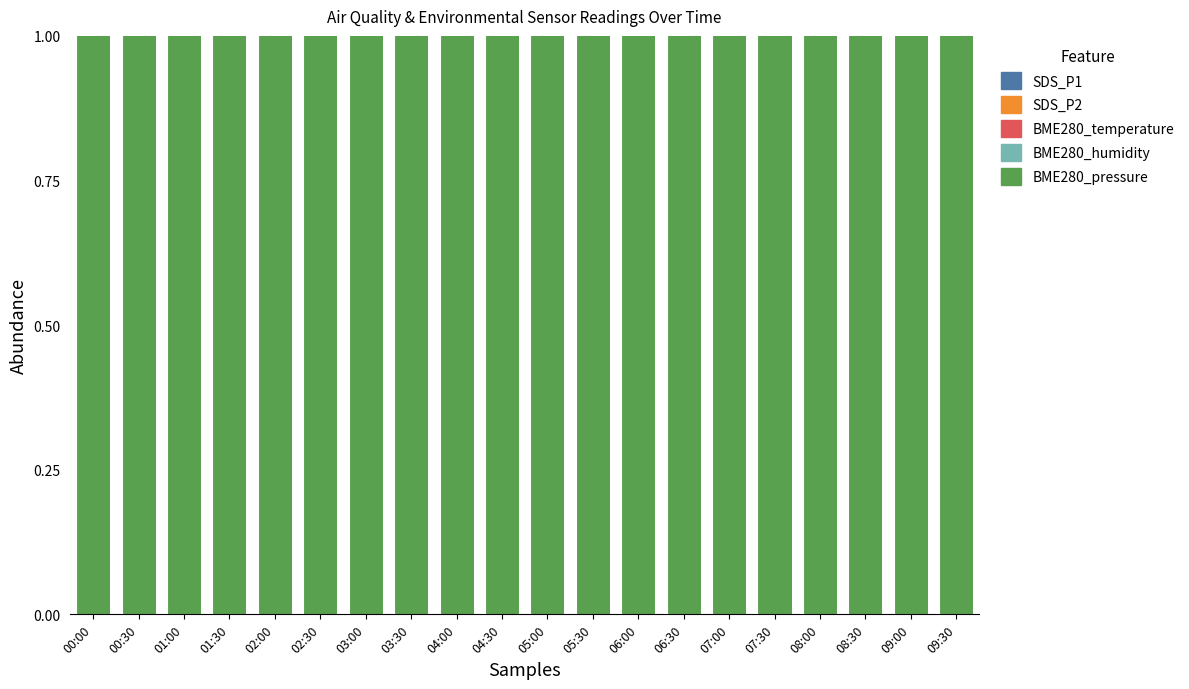

Are the bars grouped side by side (vs. stacked)?

No